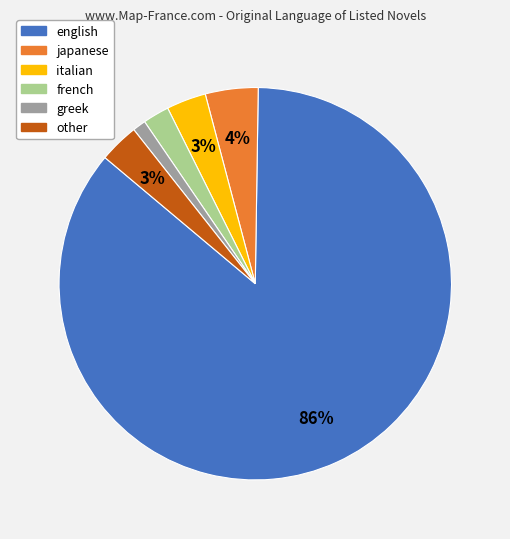

How many slices are in this pie chart?

6